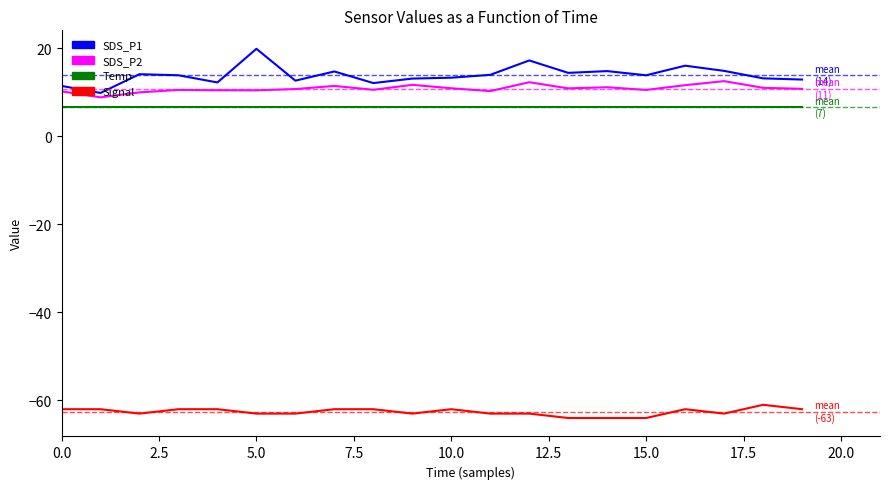

List the series in order of their peak value, lowest first.

Signal, Temp, SDS_P2, SDS_P1